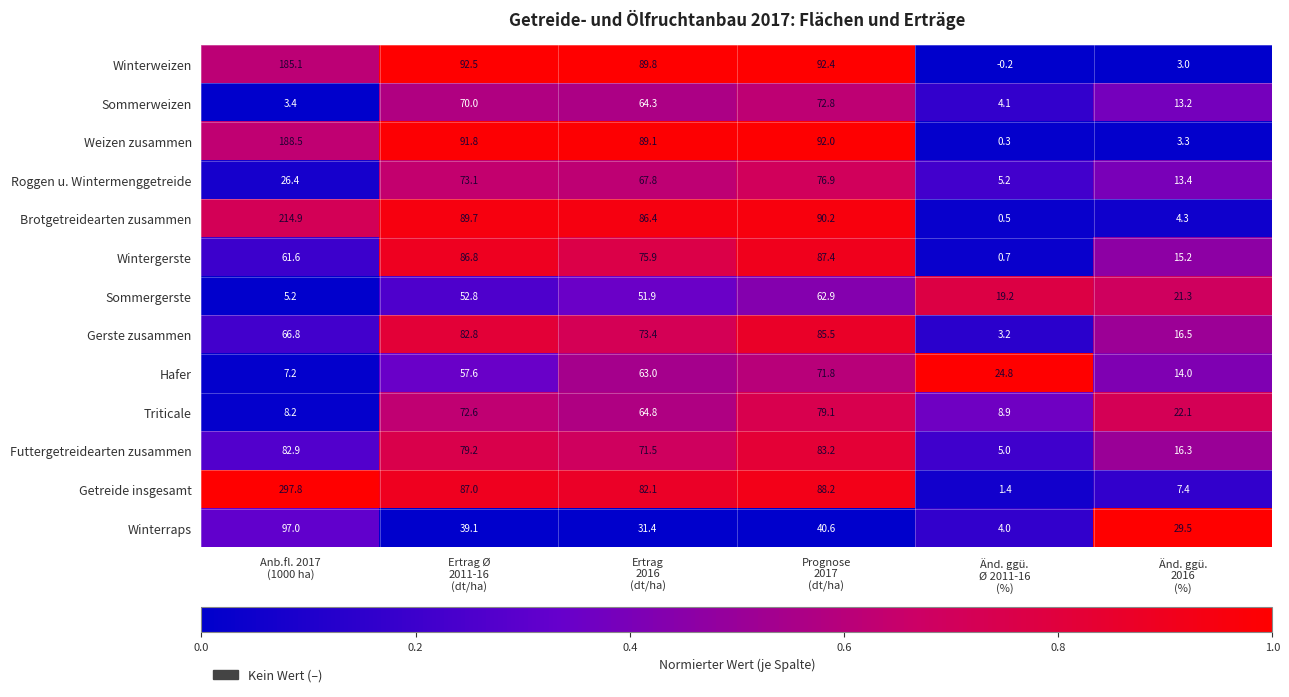

Which series has the largest range (max minus min)?

Getreide insgesamt